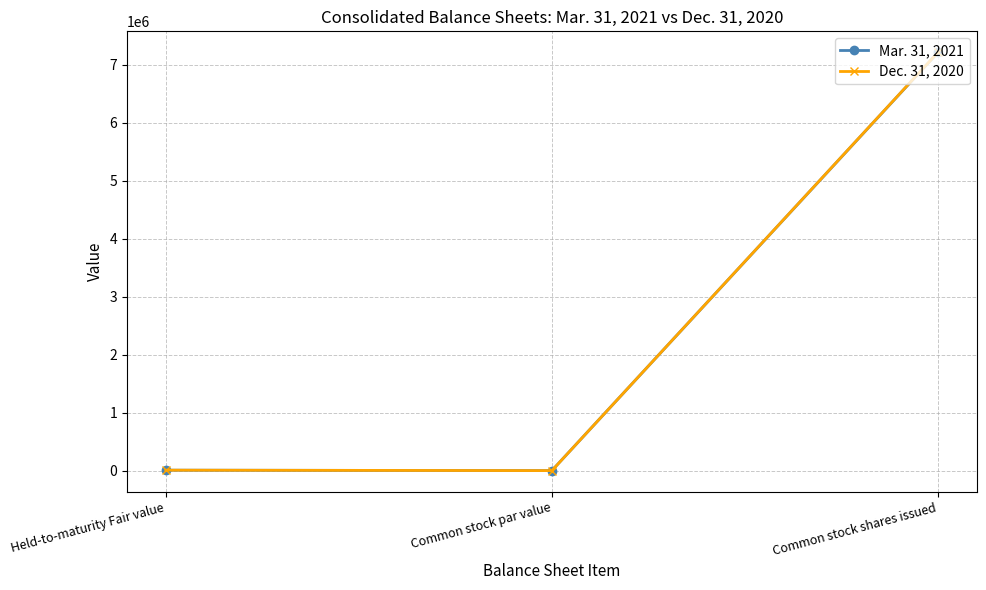

What is the maximum value shown in the chart?

7215202